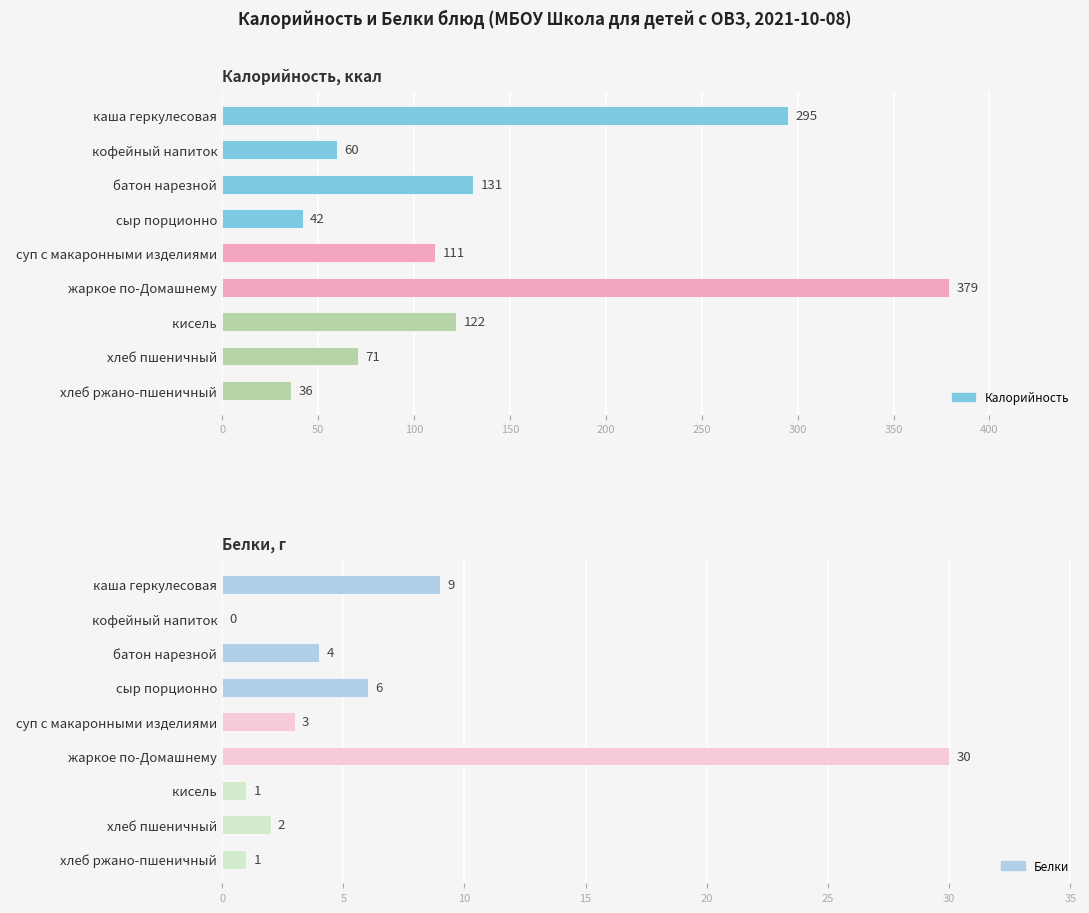

Count the number of data series in this chart.

2